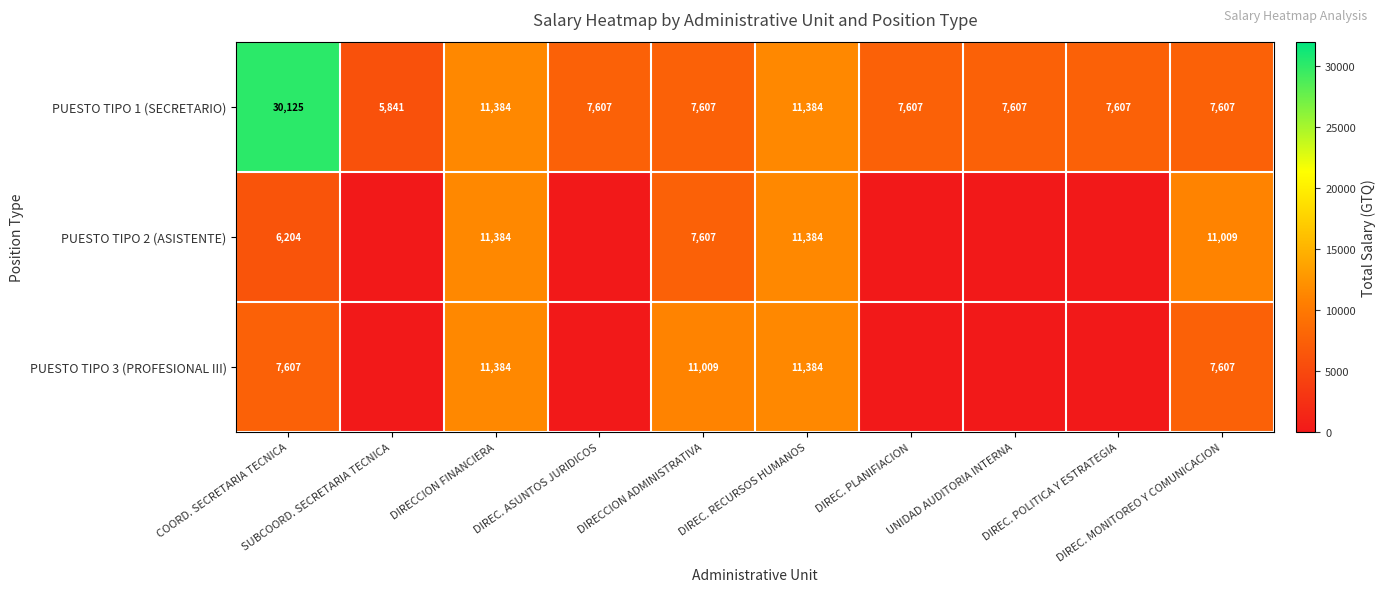

At which category does the chart reach its minimum across all series?

SUBCOORD. SECRETARIA TECNICA